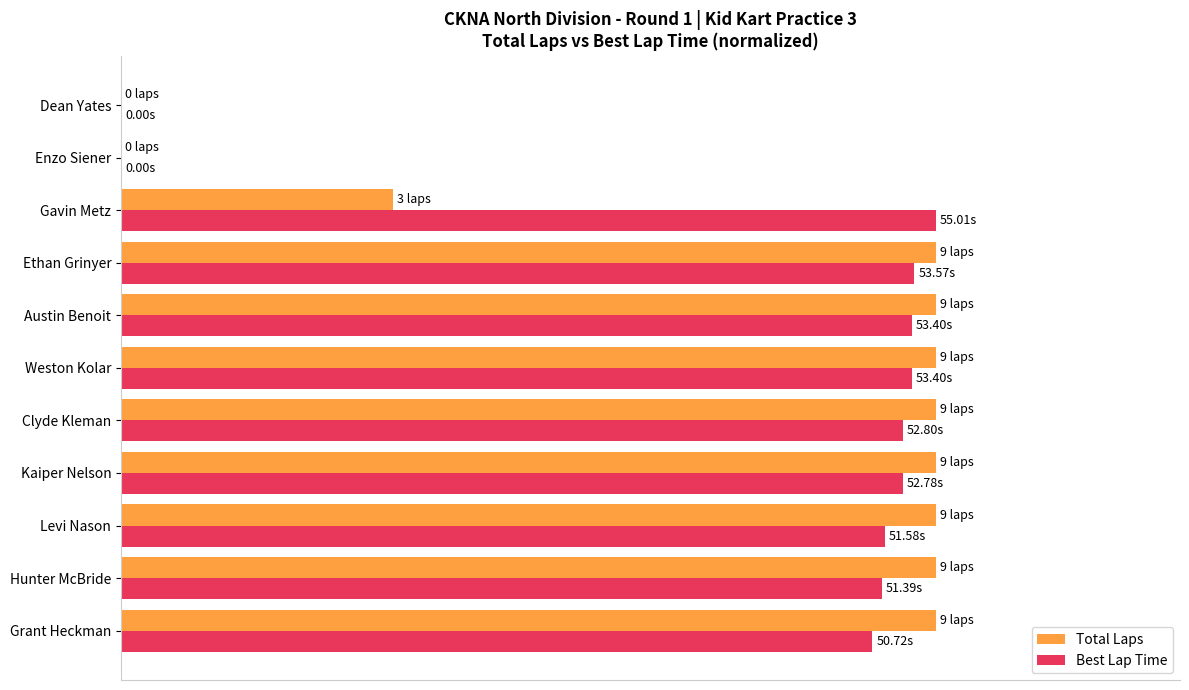

What are all the series names shown in the legend?

Total Laps, Best Lap Time